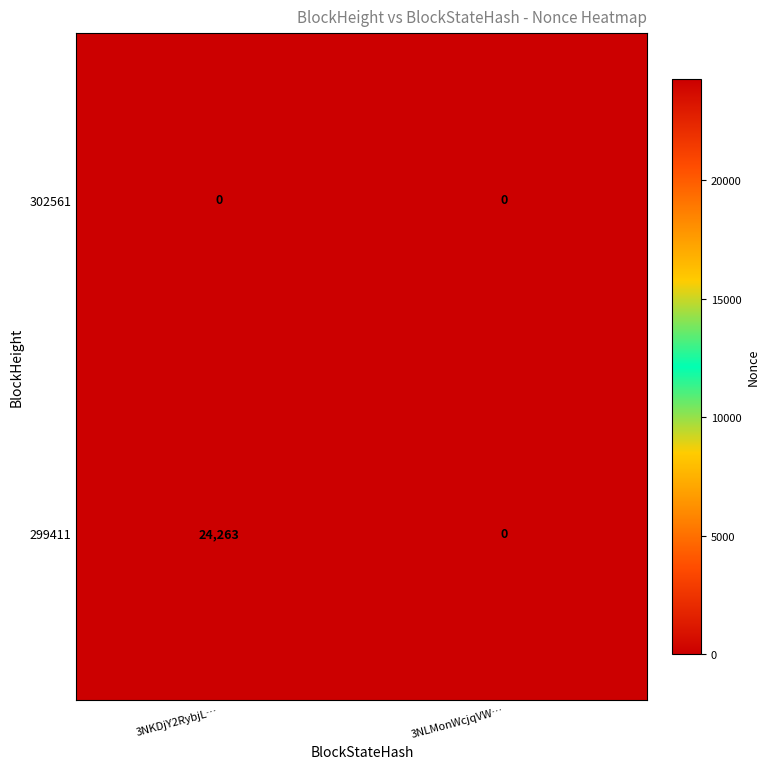

Rank the series at 3NLMonWcjqVW… from highest to lowest value.

302561, 299411